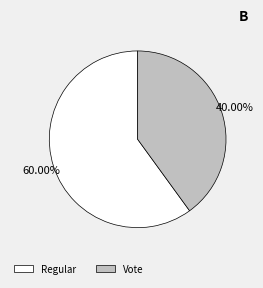

True or false: Vote accounts for 34% of the total.

False